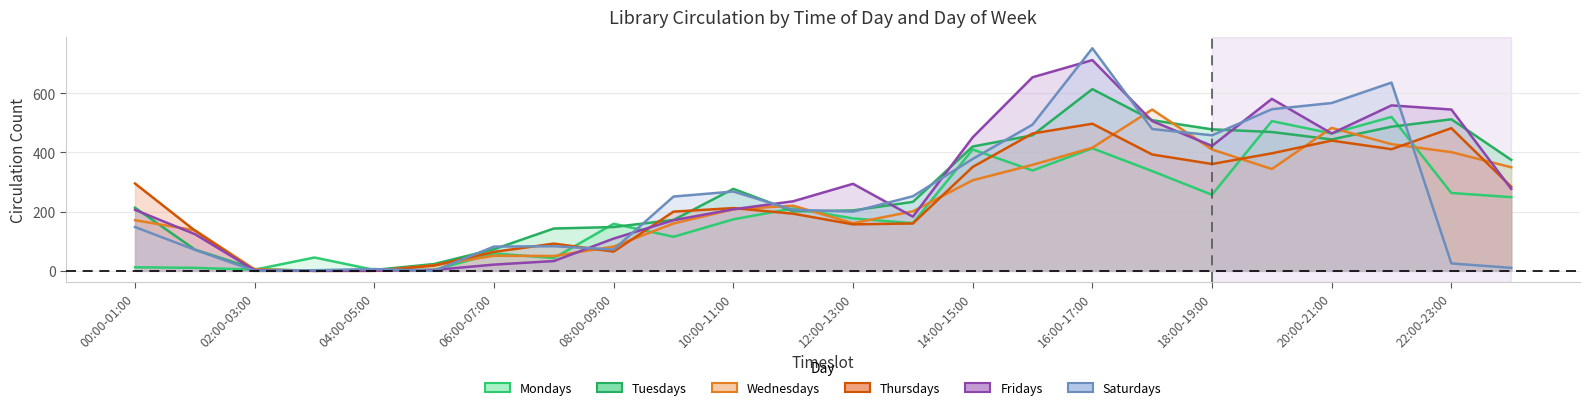

How many interior local valleys does the Mondays series have?

7